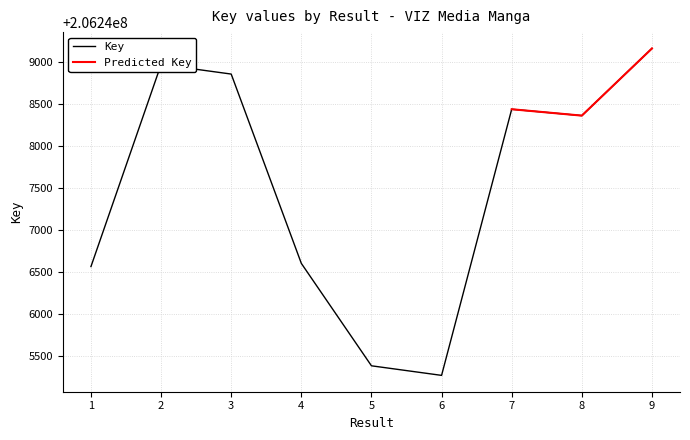

What is the smallest value displayed?

206245272